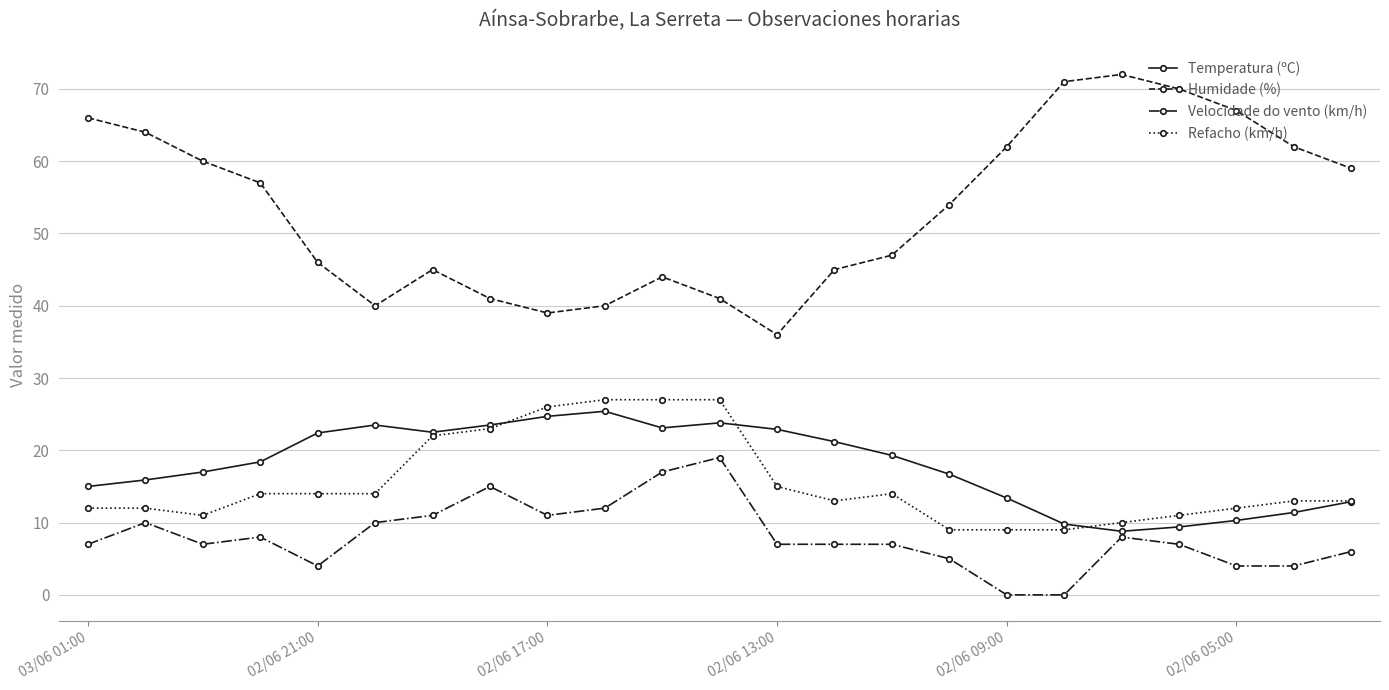

What is the value of the Velocidade do vento (km/h) point at the 21st from the left?

4.0